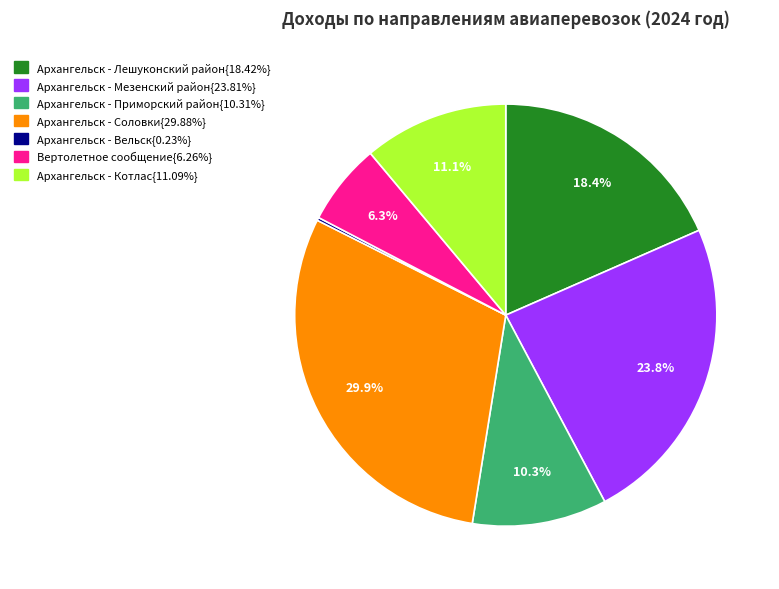

To the nearest percent, what is the average slice percentage?

14%